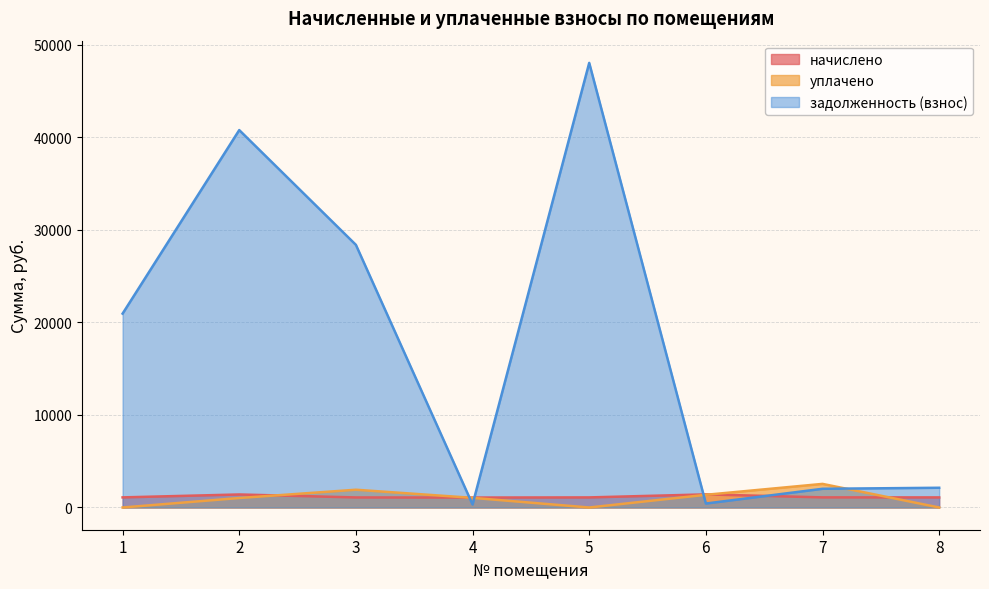

At which category does начислено reach its first local valley?

4